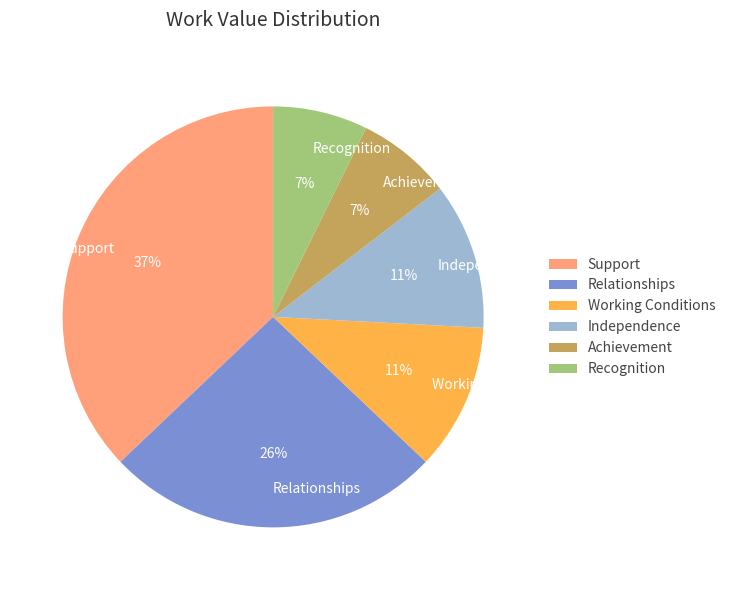

Which has a higher value, Relationships or Working Conditions?

Relationships